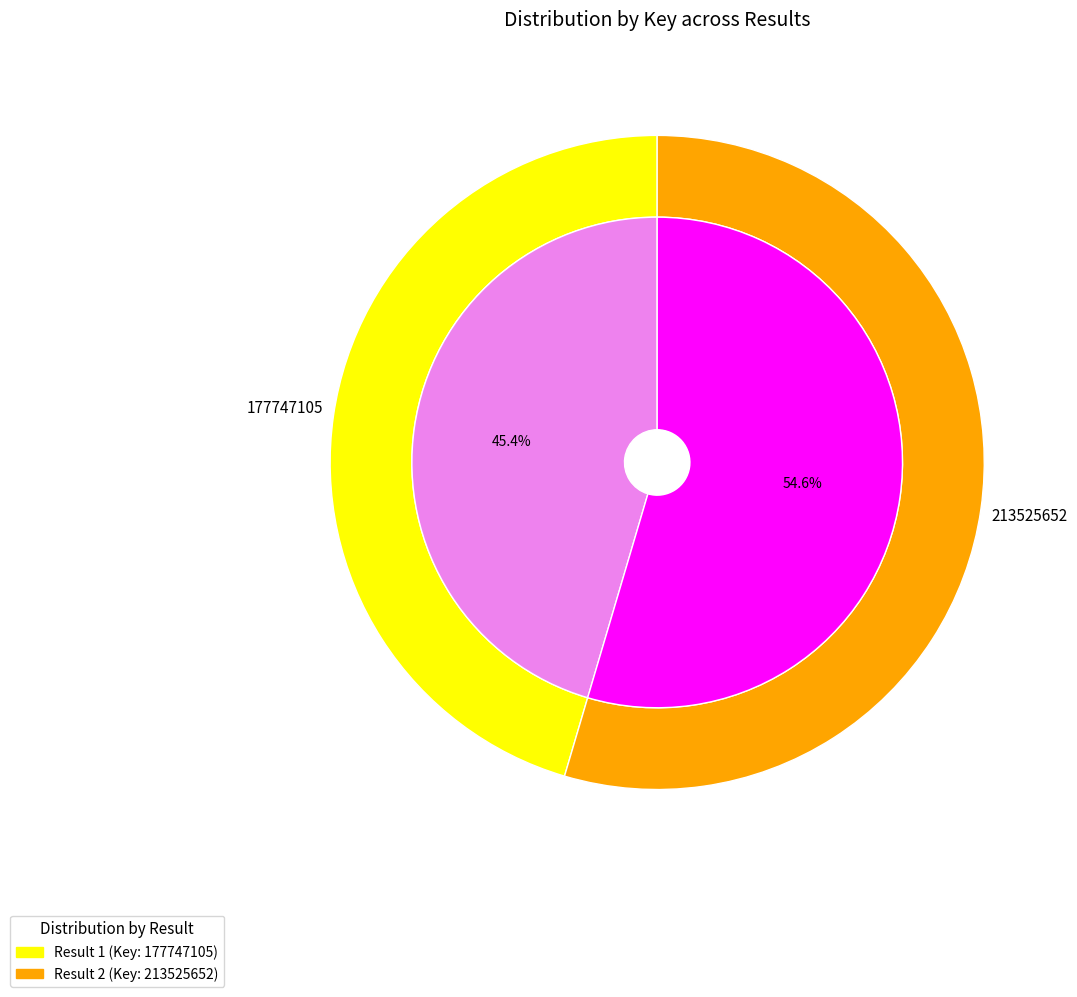

Combined, do 1 and 2 account for over 50%?

Yes